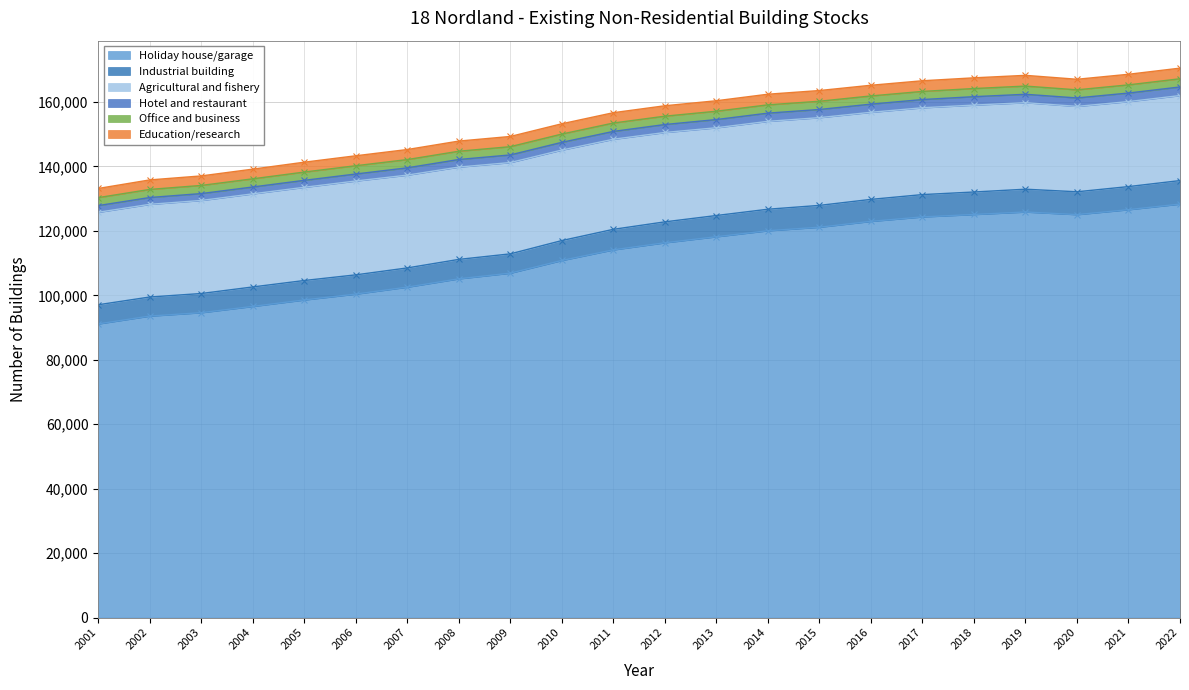

What is the average value of the Education/research series?

3181